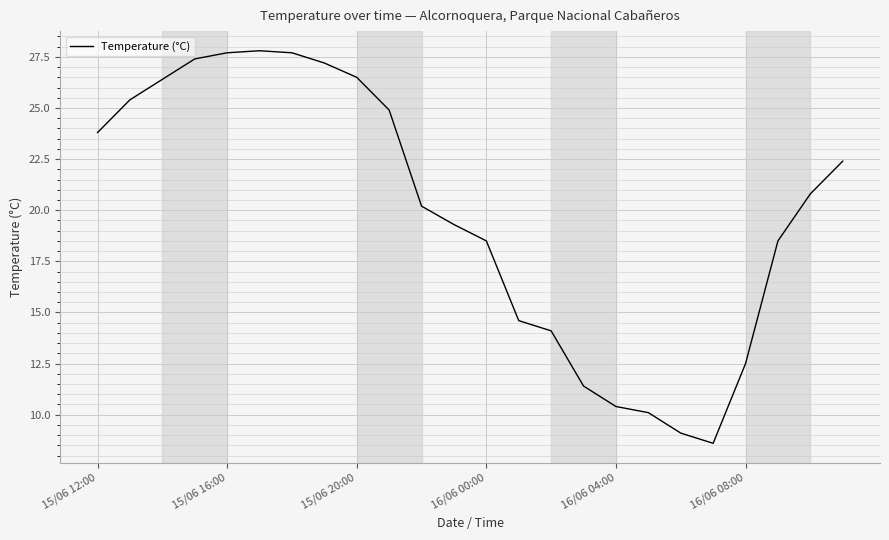

What is the maximum value shown in the chart?

27.8